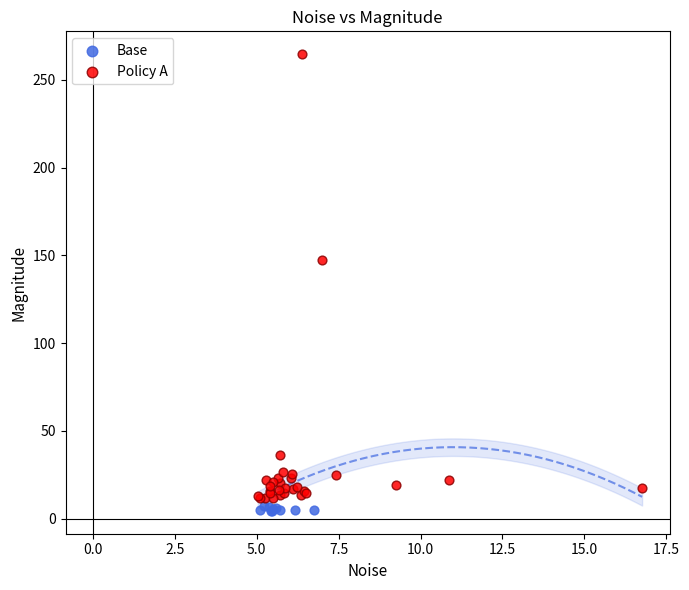

Which series reaches the maximum Y coordinate?

Policy A